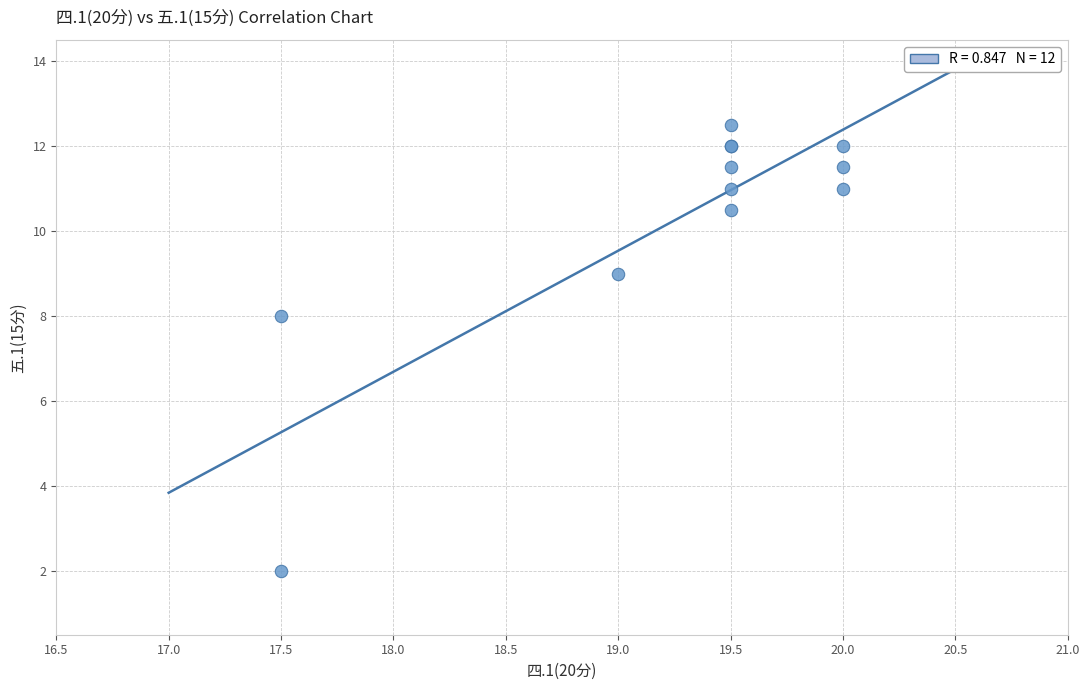

What Y value in the scatter plot is closest to 7?

8.0